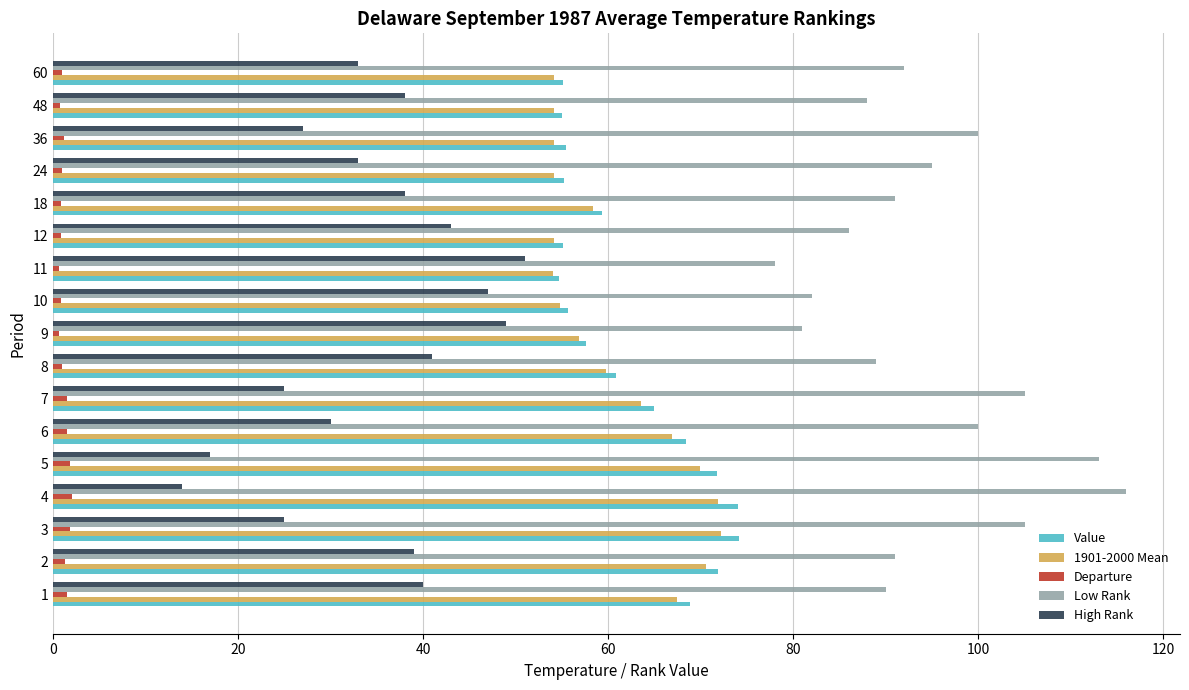

Which series has the largest total across all categories?

Low Rank